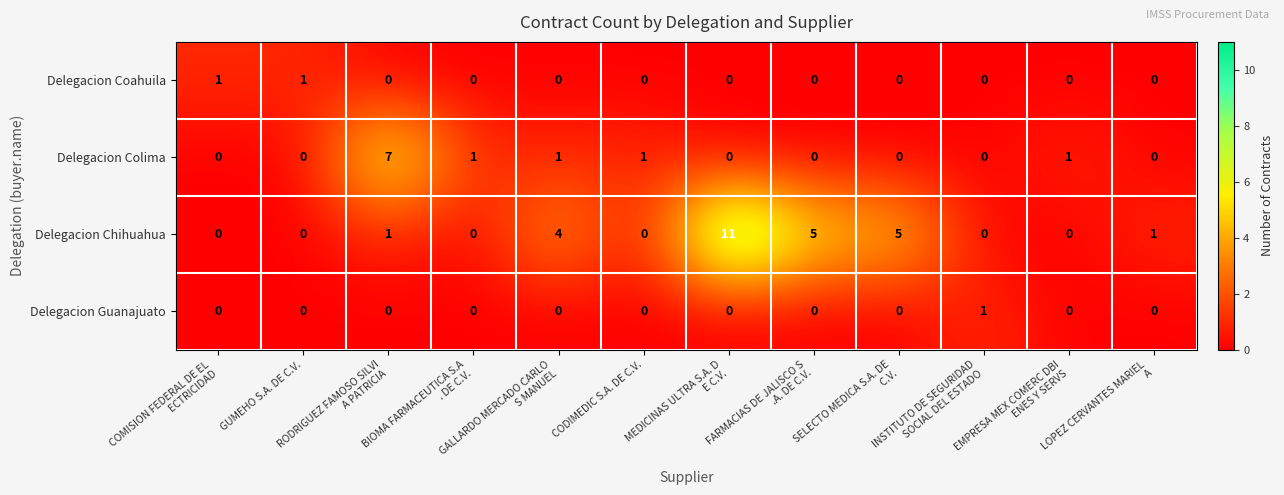

How many series are shown in this chart?

4